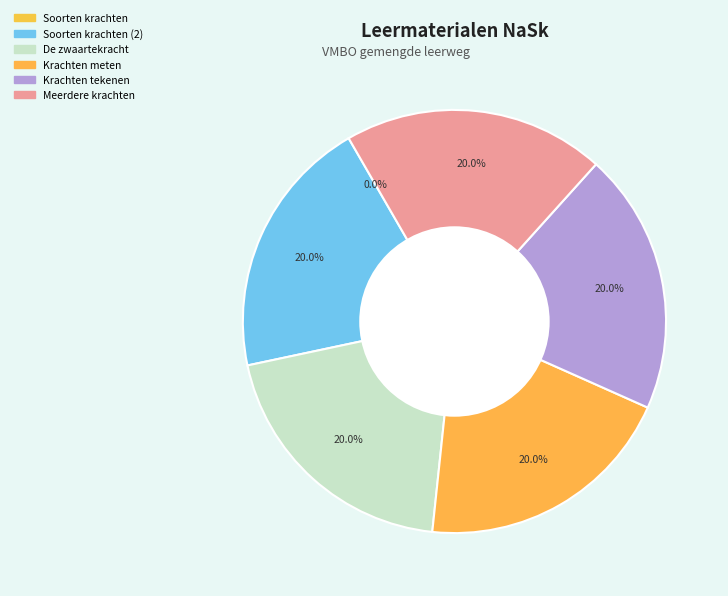

Count the number of slices in the pie.

6